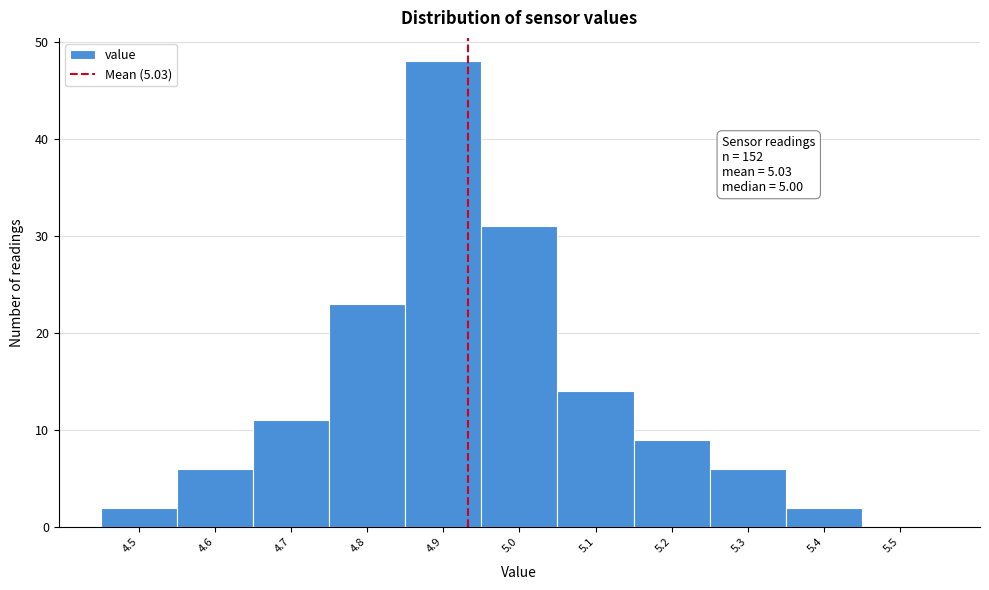

Reading right to left, transcribe all the data shown in this chart.

5.5=0	5.4=2	5.3=6	5.2=9	5.1=14	5.0=31	4.9=48	4.8=23	4.7=11	4.6=6	4.5=2